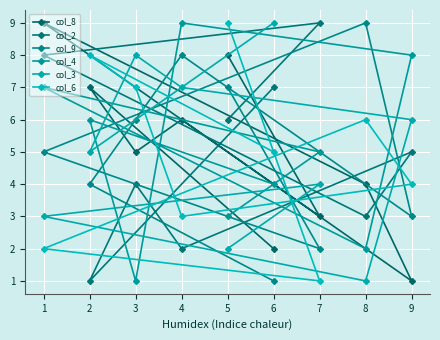

True or false: col_8 has a value of 2 at 6.

True